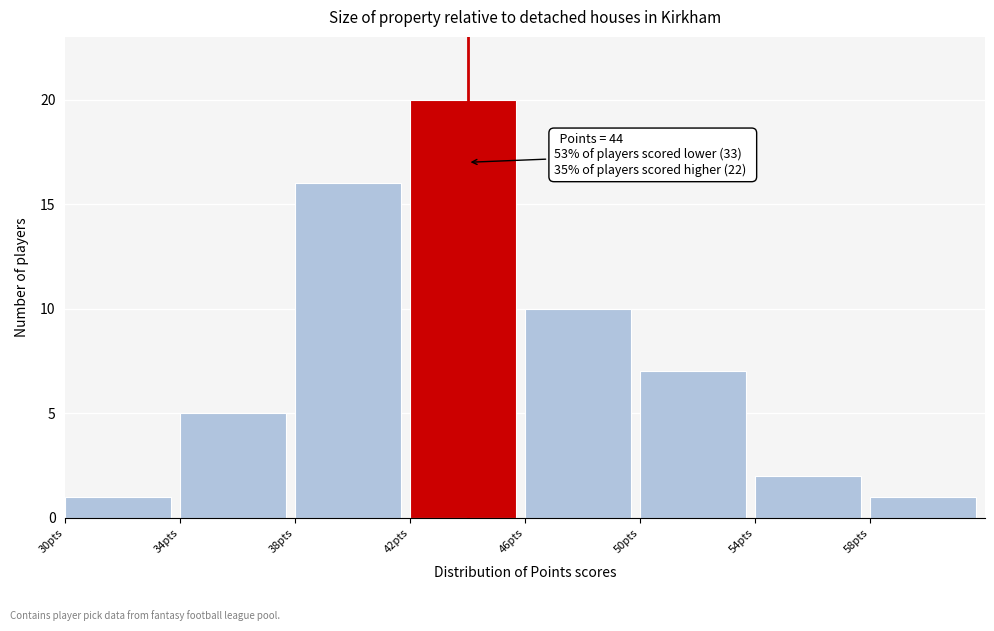

Which range on the x-axis has the tallest bar?

42 to 46